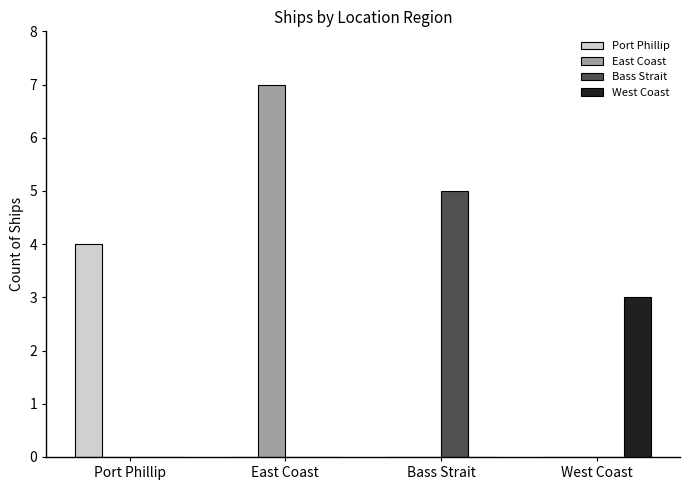

How many West Coast values are between 0 and 3?

4